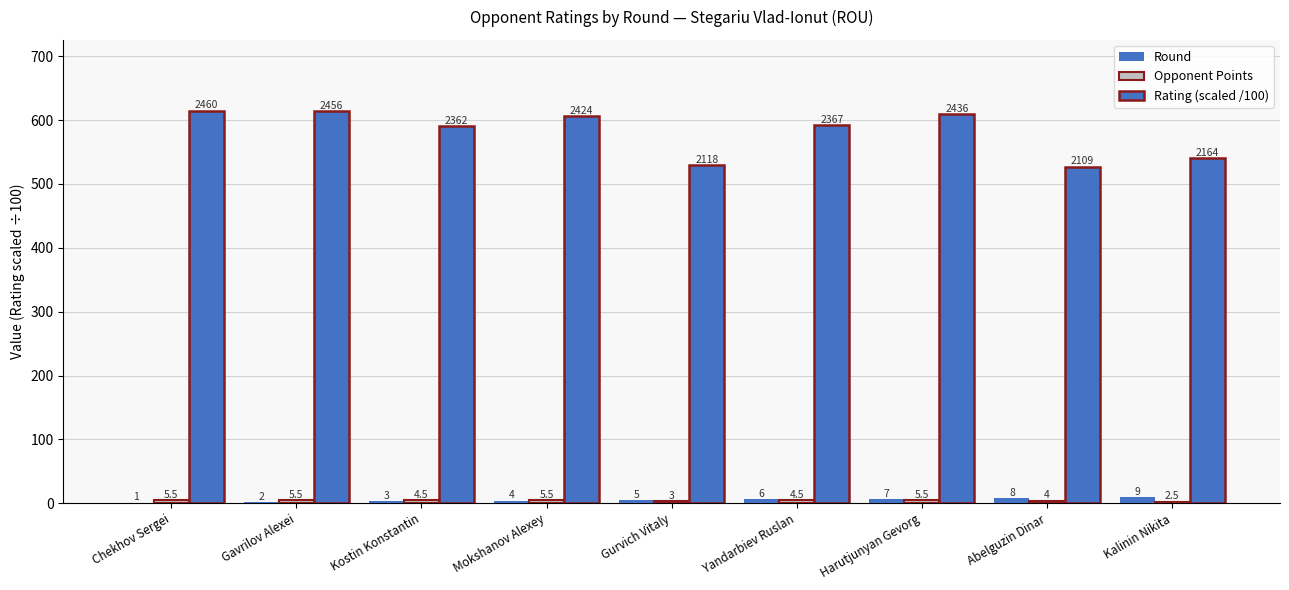

What is the label of the 6th bar from the left?

Yandarbiev Ruslan